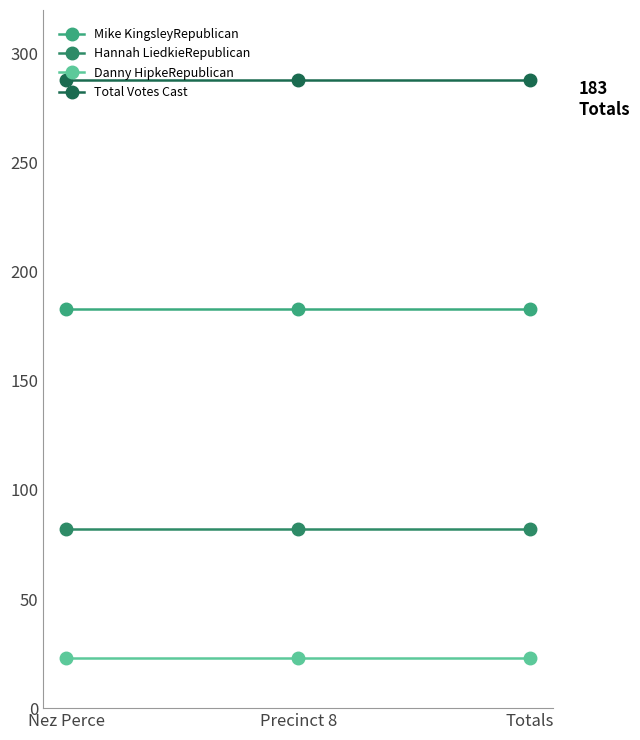

Reading right to left, transcribe all the data shown in this chart.

Mike KingsleyRepublican: 183	183	183
Hannah LiedkieRepublican: 82	82	82
Danny HipkeRepublican: 23	23	23
Total Votes Cast: 288	288	288